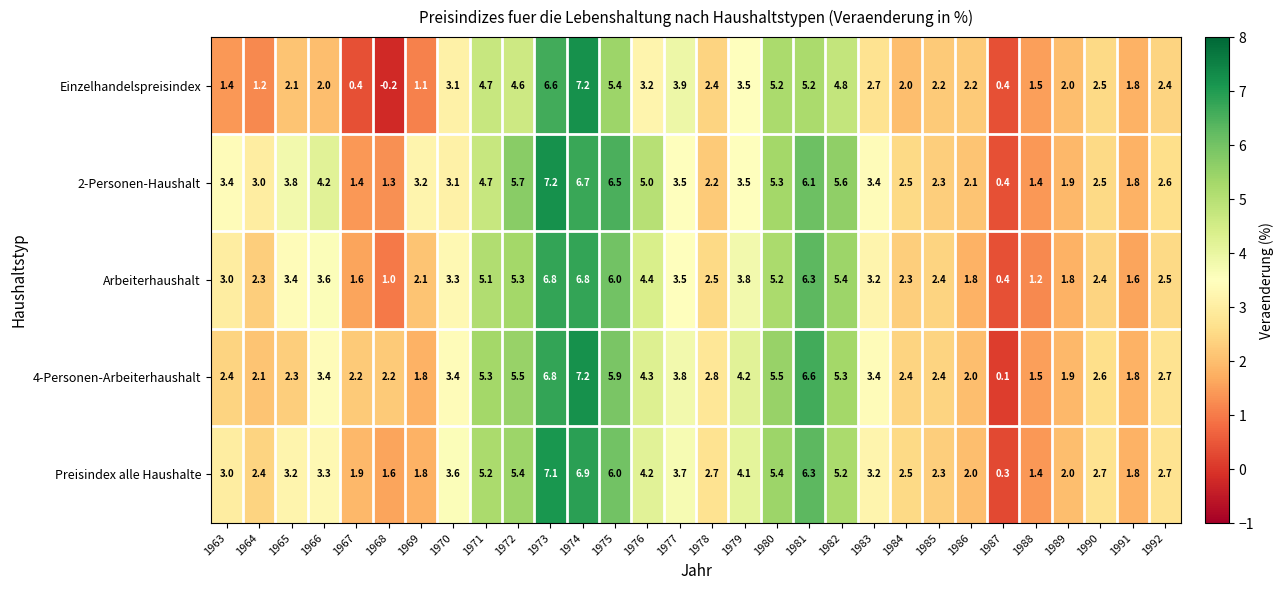

At which label is 2-Personen-Haushalt closest to 3?

1964